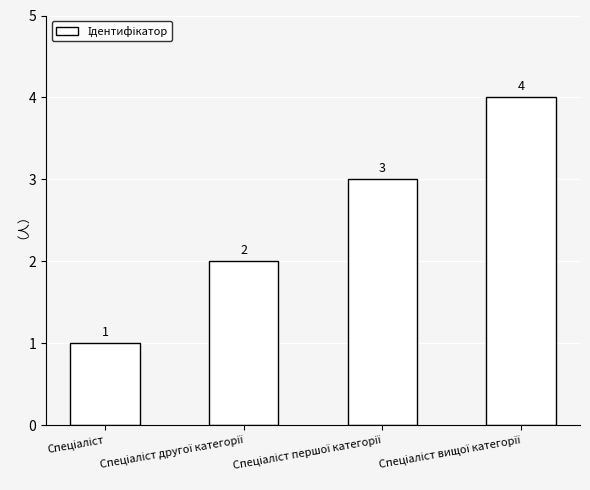

What is the value of the 1st bar from the left?

1